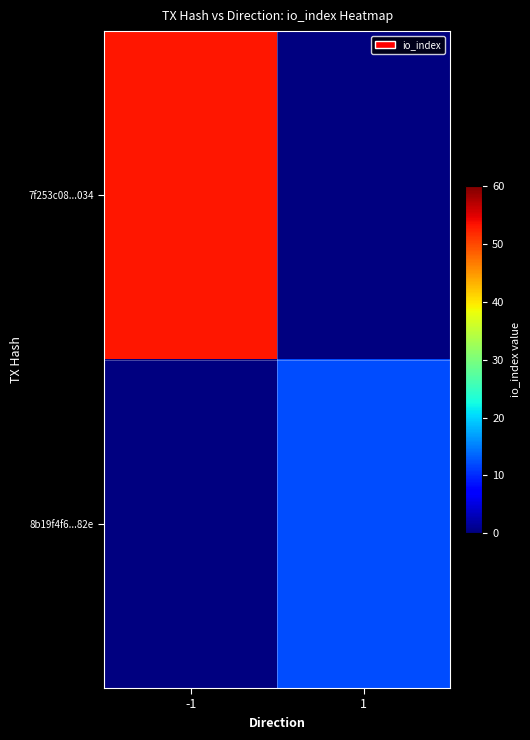

The value of 8b19f4f6...82e at 1 is 5.1. True or false?

False